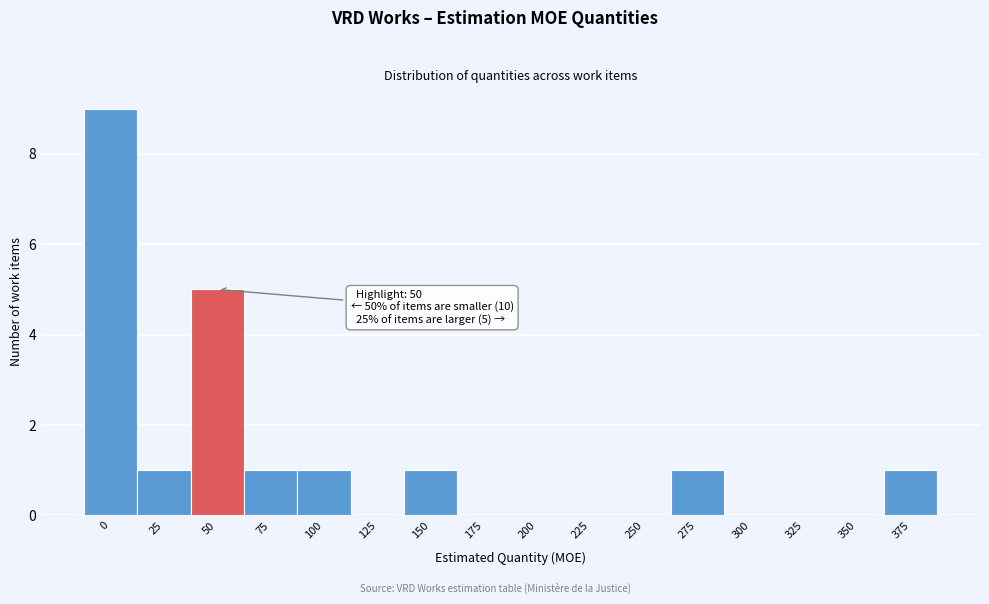

Reading left to right, transcribe all the data shown in this chart.

0=9	25=1	50=5	75=1	100=1	125=0	150=1	175=0	200=0	225=0	250=0	275=1	300=0	325=0	350=0	375=1